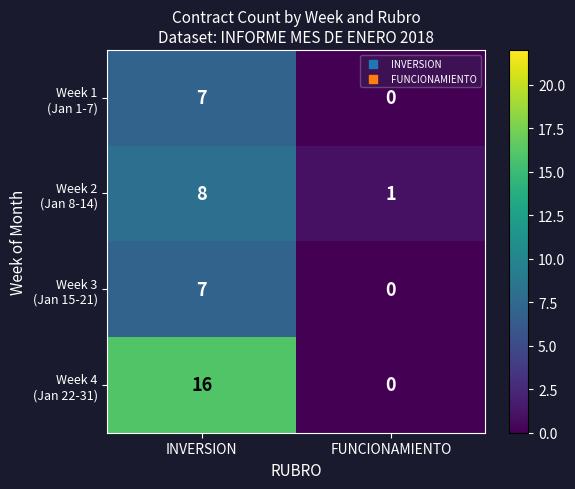

Which category has the lowest value across all series?

FUNCIONAMIENTO